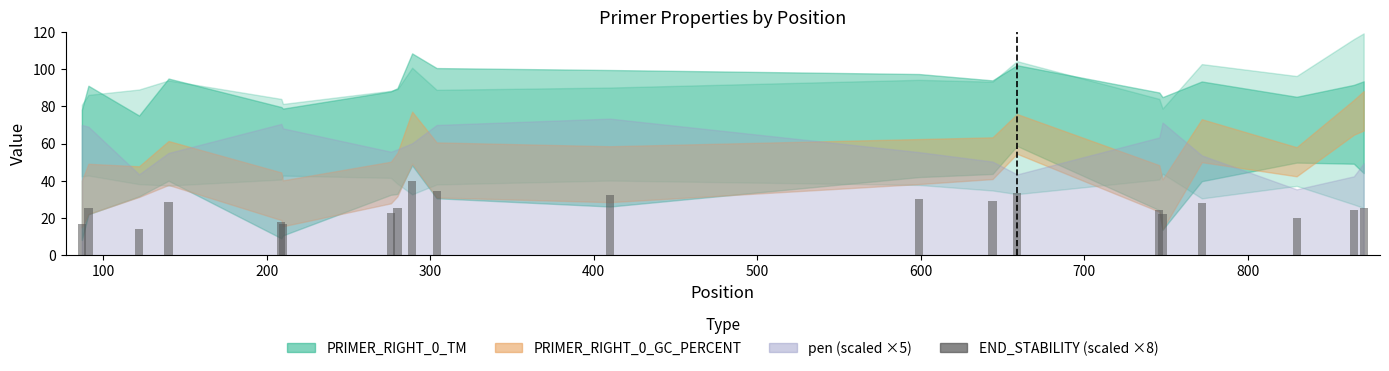

What is the value of the 20th bar from the left?

25.6